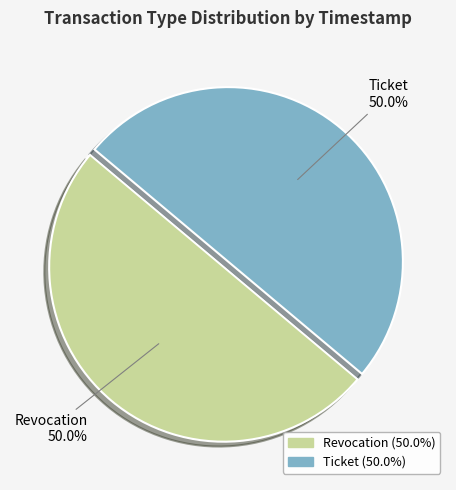

Is it true that Ticket is 38% of the pie?

False